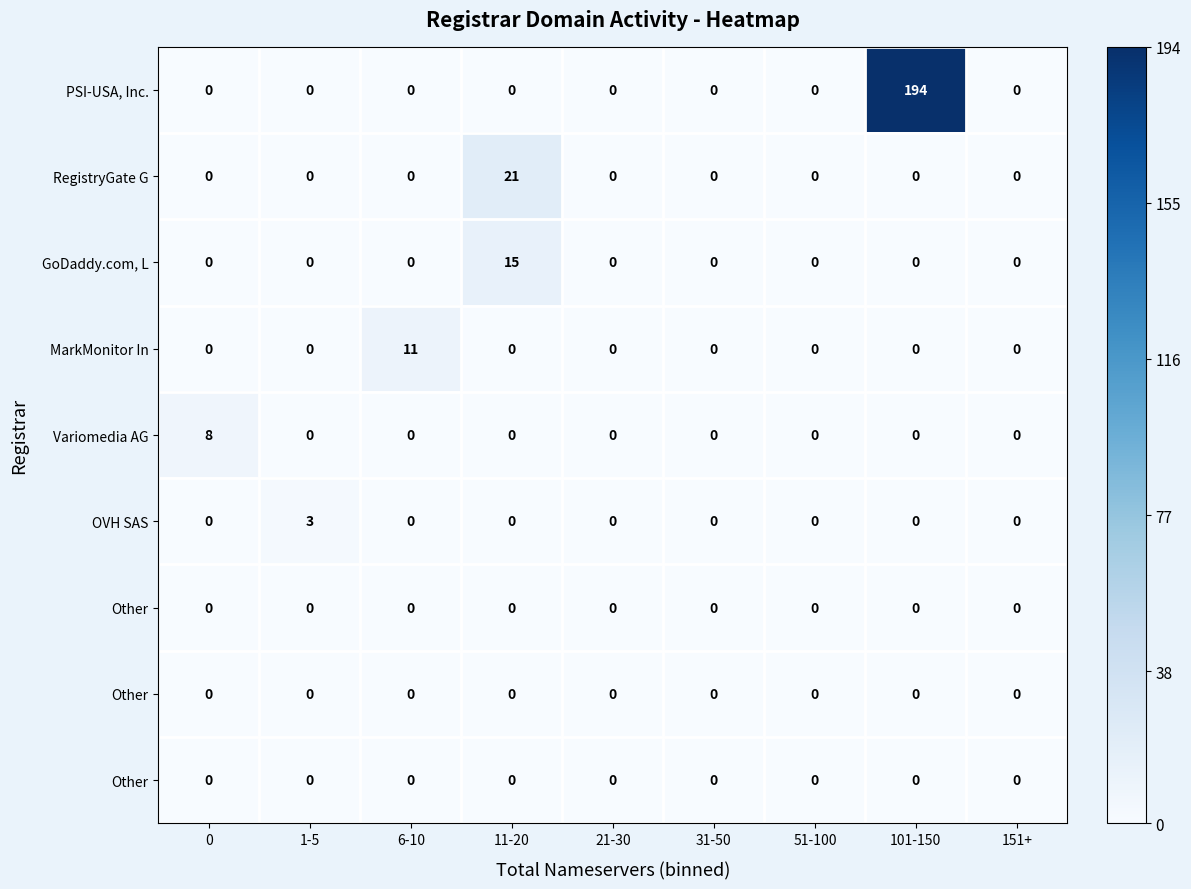

At how many categories does at least one series exceed 5?

4